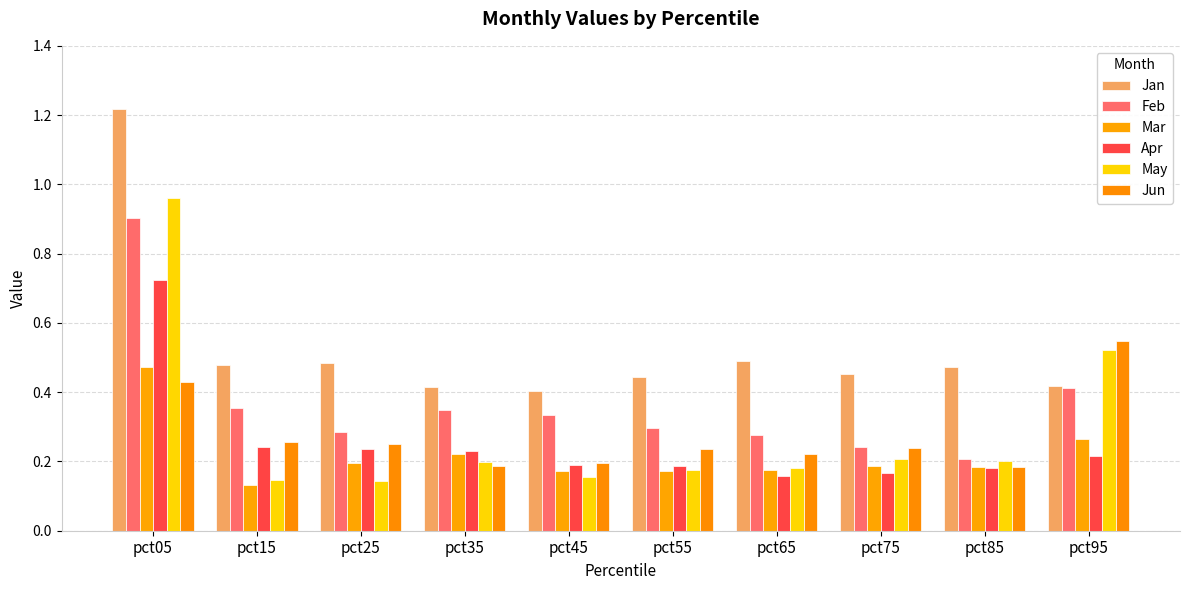

How many groups of bars are there?

10